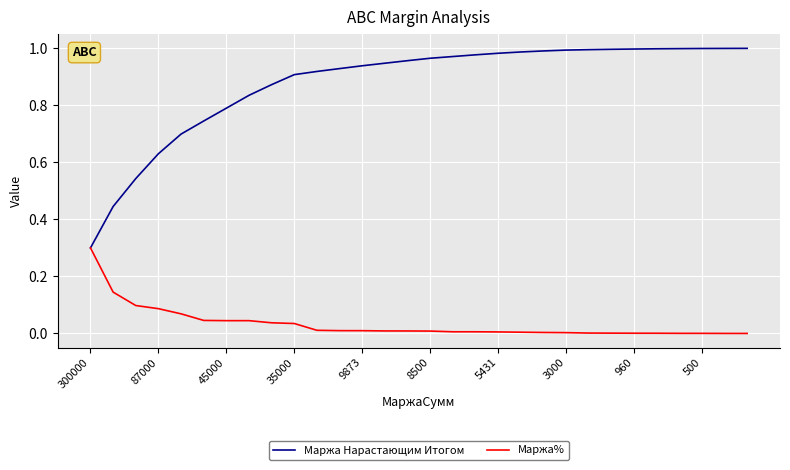

What is the maximum value for Маржа%?

0.3